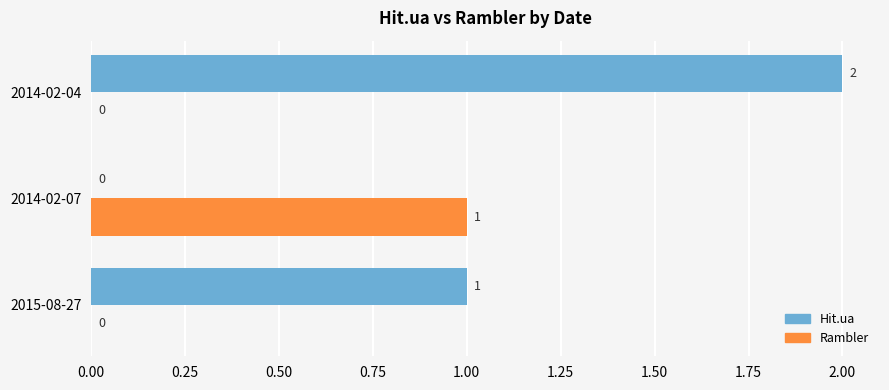

How many values in Hit.ua are above zero?

2